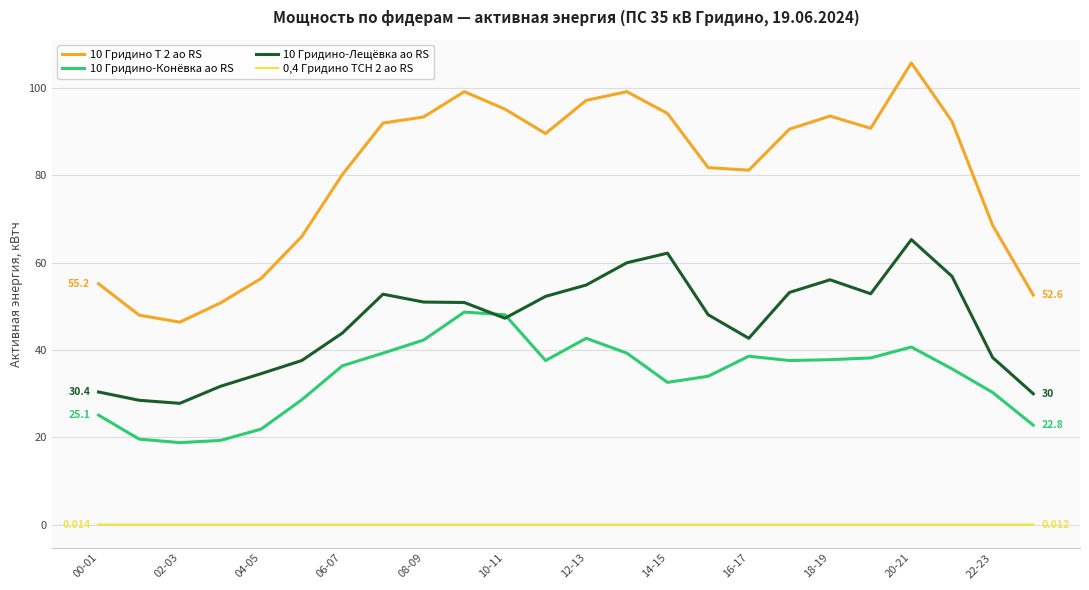

True or false: 0,4 Гридино ТСН 2 ао RS and 10 Гридино Т 2 ао RS cross at least once.

False